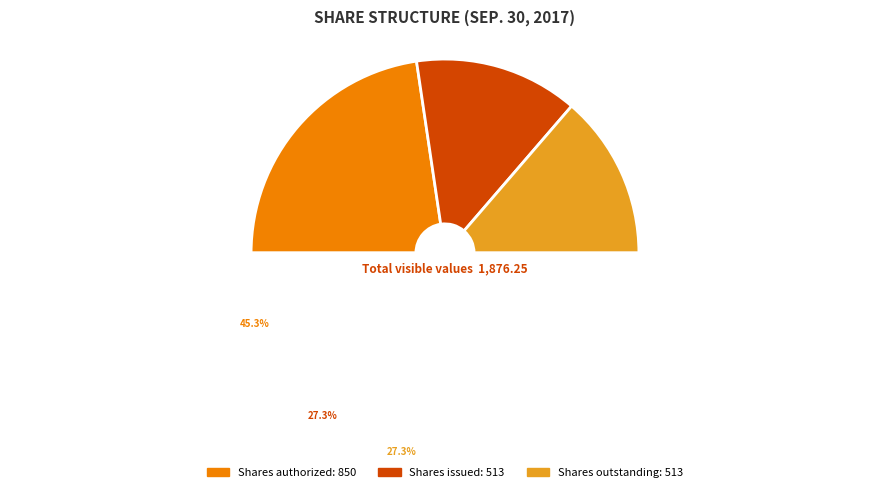

What is the total percentage of Shares issued and Shares authorized?

72.7%